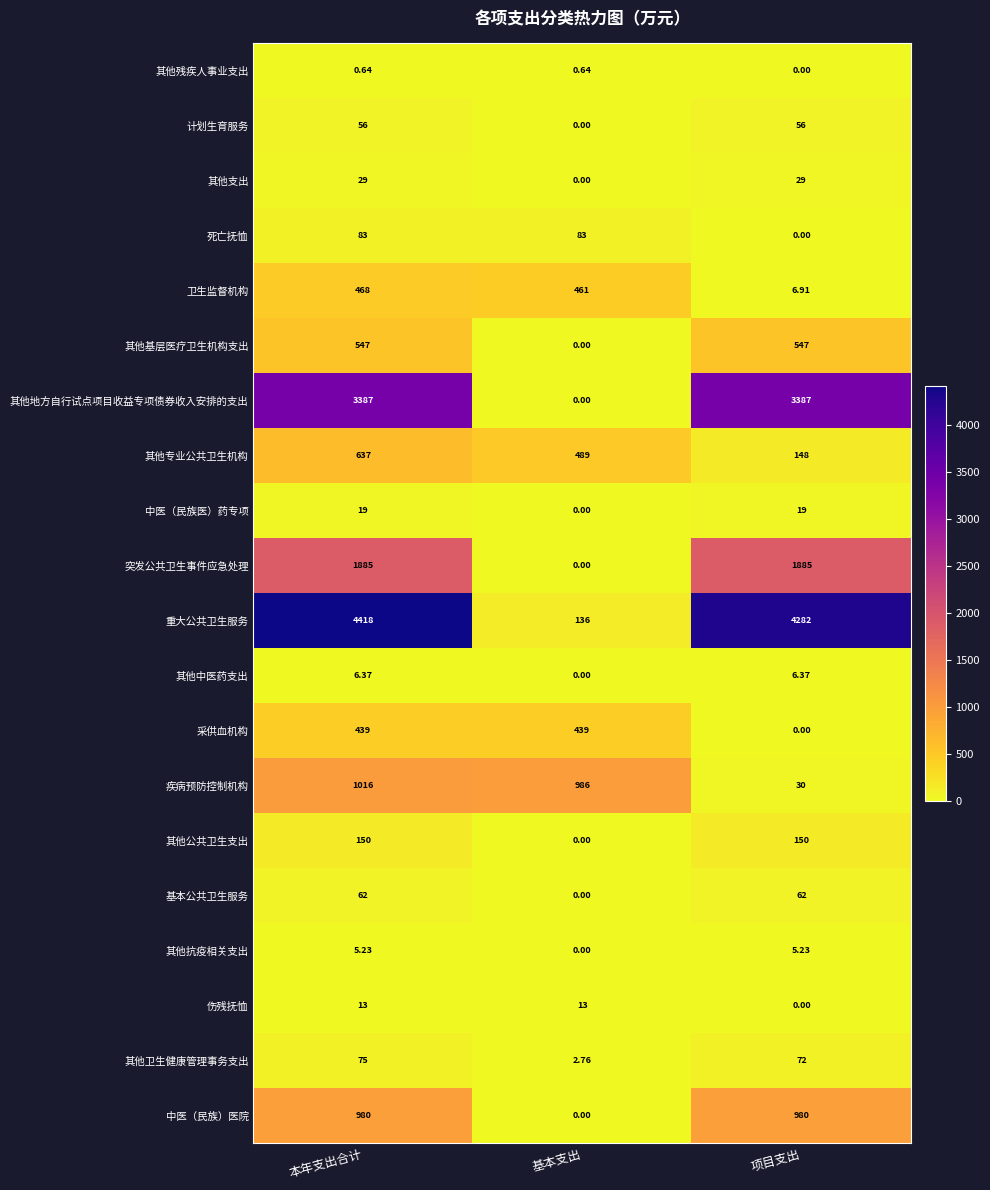

List the labels in order of 其他卫生健康管理事务支出 value, largest first.

本年支出合计, 项目支出, 基本支出